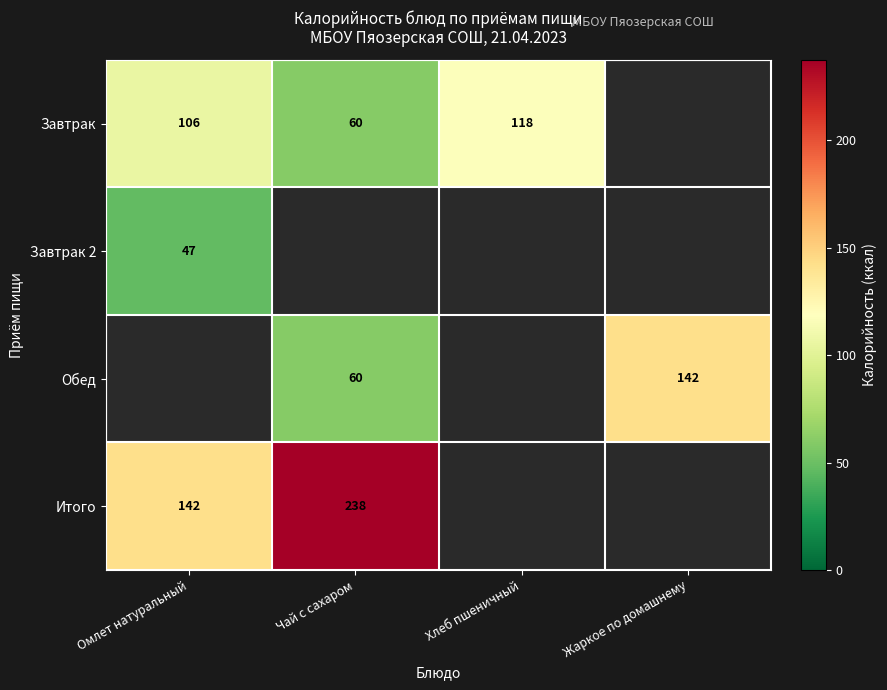

The Обед series shows 93.5 at Чай с сахаром. True or false?

False